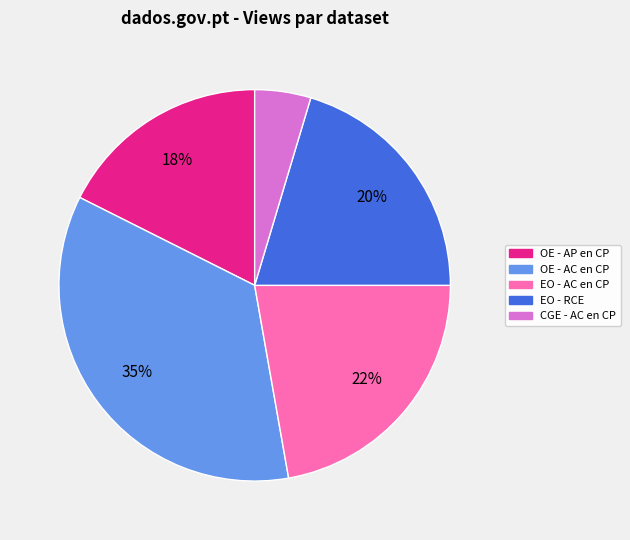

The OE - AC en CP slice represents 41% of the pie. True or false?

False